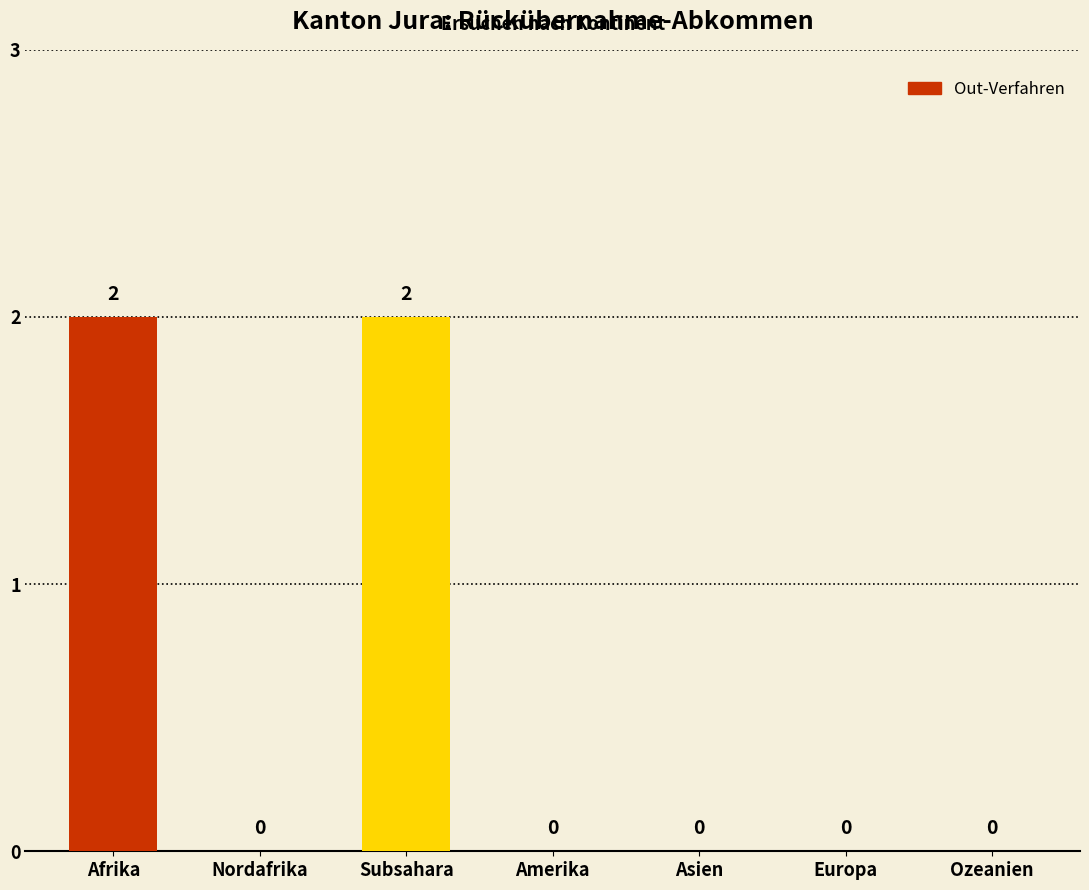

Is it true that the value at Asien is -1?

False